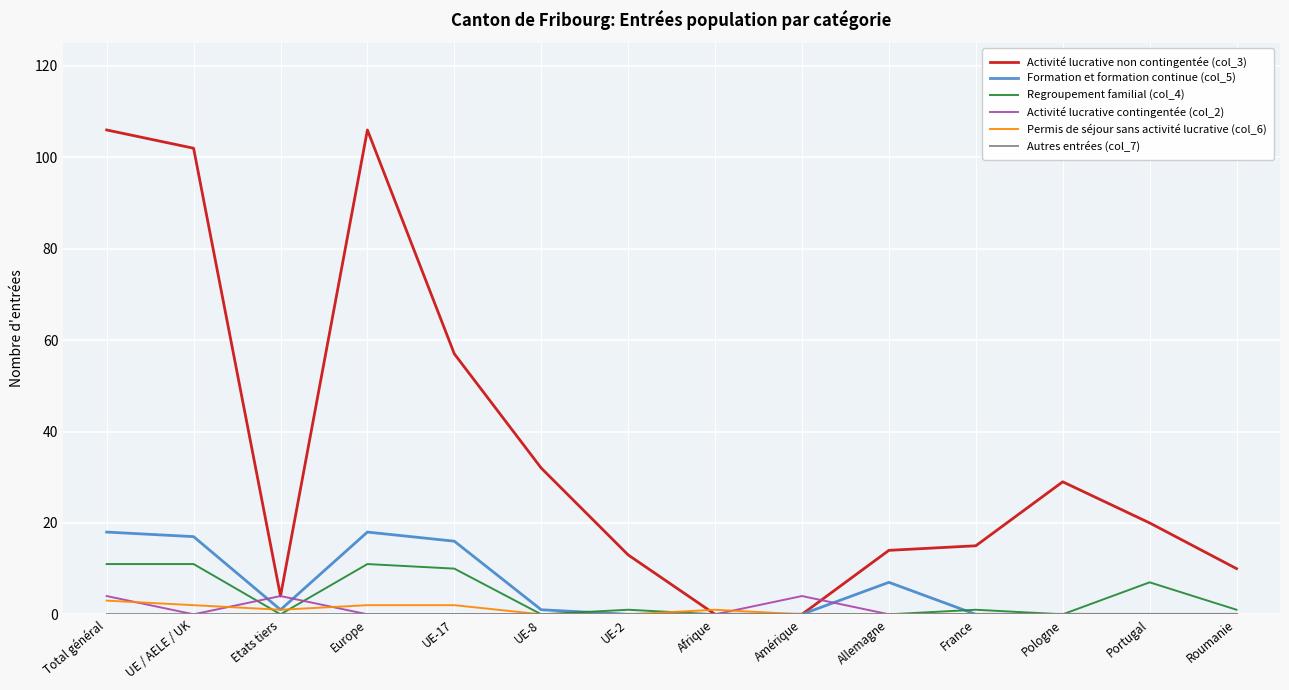

What is the difference between the highest and lowest values at Portugal?

20